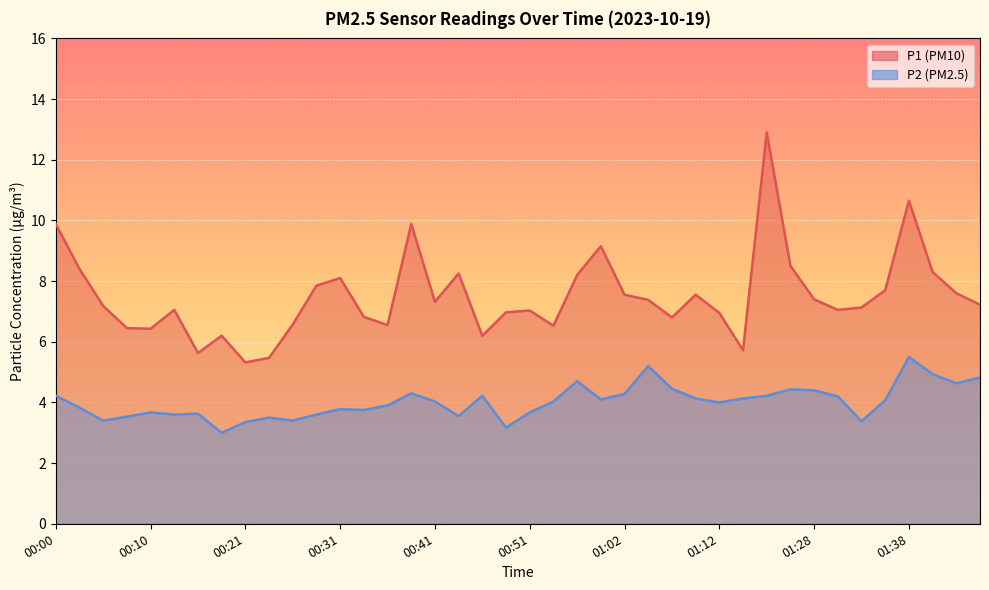

Is it true that P2 equals 5.5 at 01:38?

True